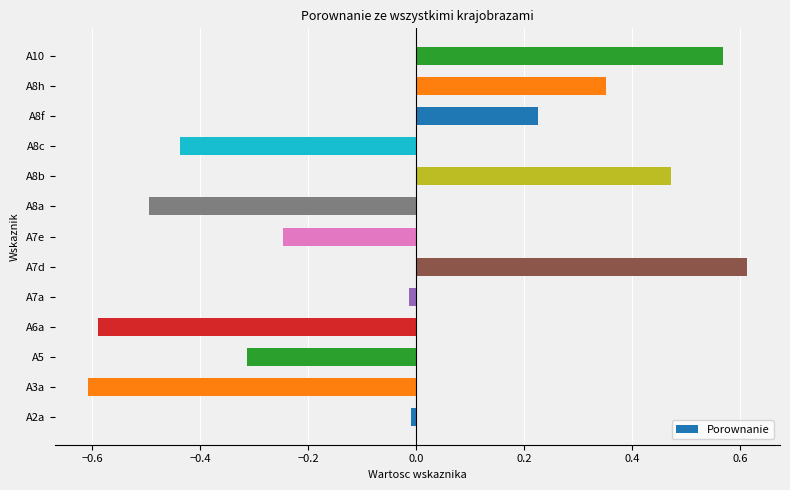

Between A8h and A7d, which is larger?

A7d